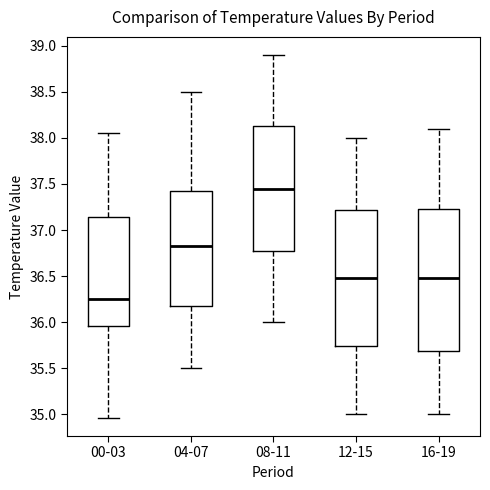

Where does the median line of the box for 16-19 sit on the y-axis? The values are not printed on the chart, so give them approximately, as read against the axis.

36.50